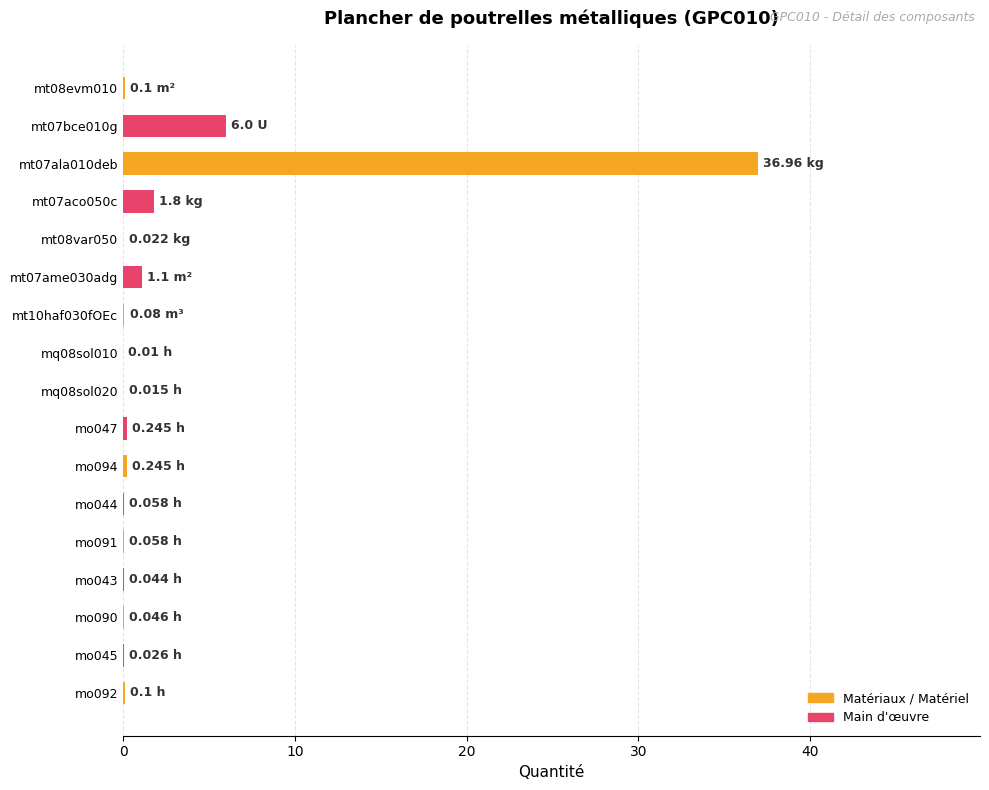

What is the sum of all values?

46.9